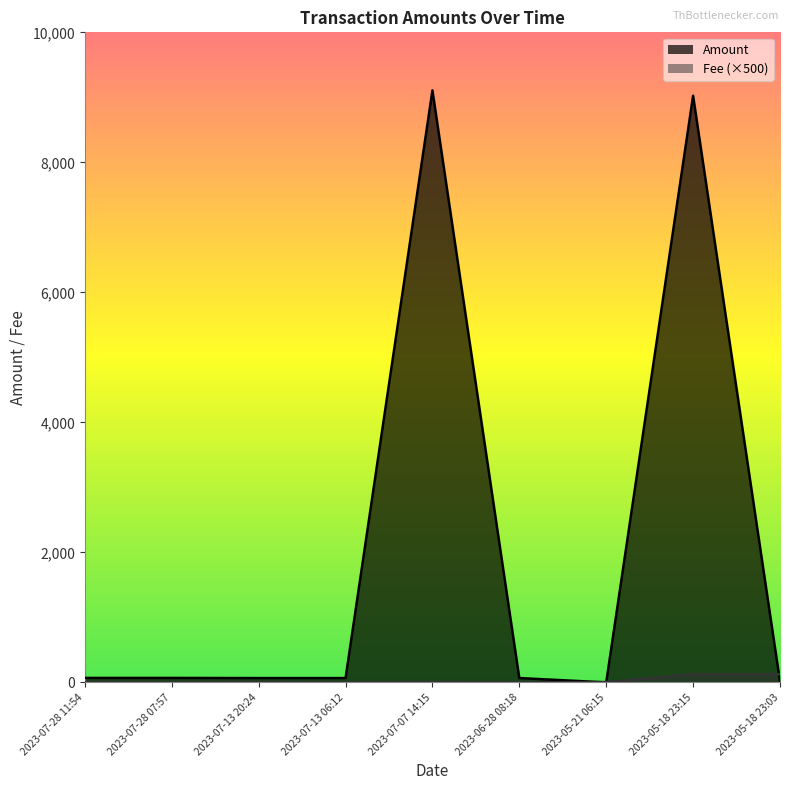

True or false: Amount has a value of 12369.9 at 2023-05-18 23:15.

False